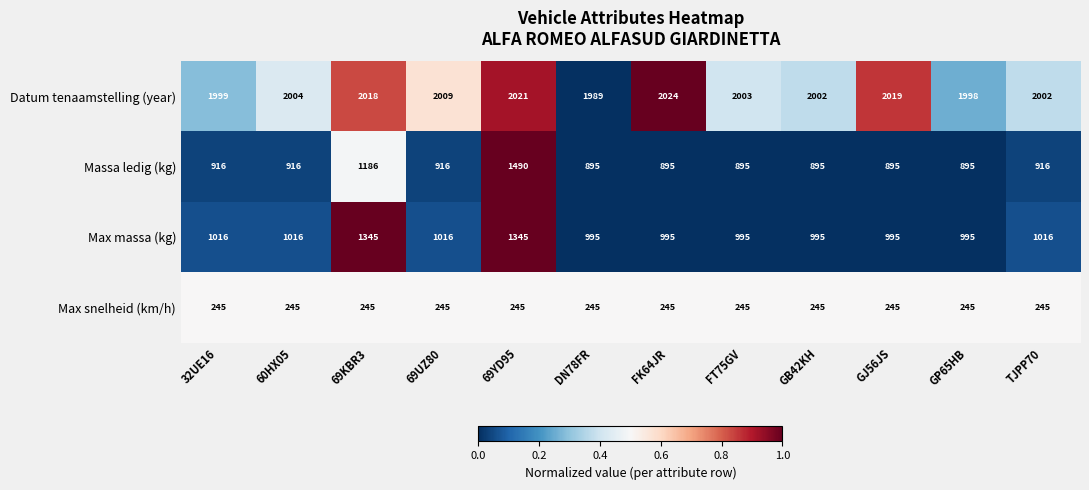

Which series has the largest range (max minus min)?

Massa ledig (kg)